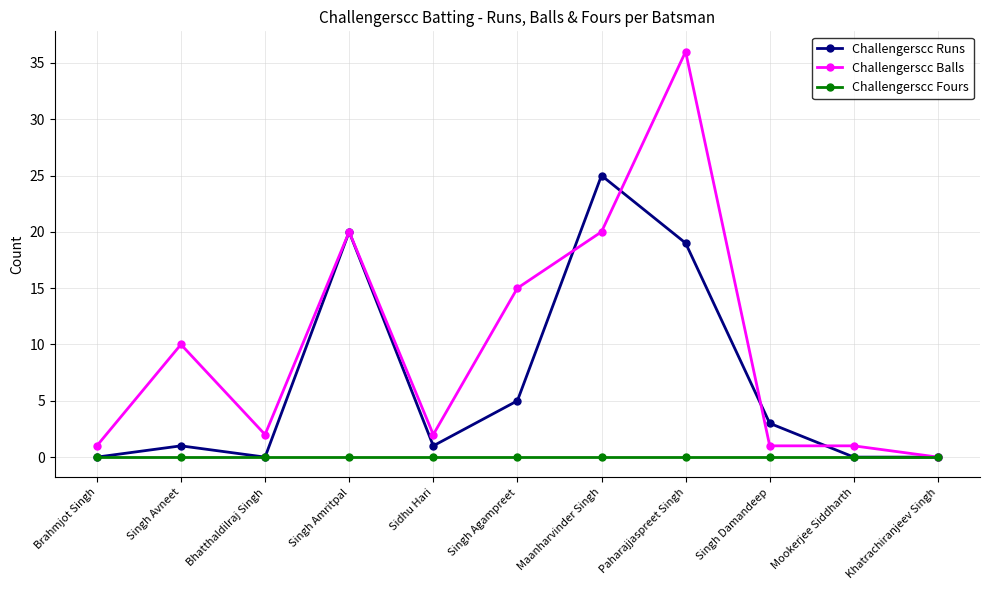

What is the label of the 8th point from the right?

Singh Amritpal